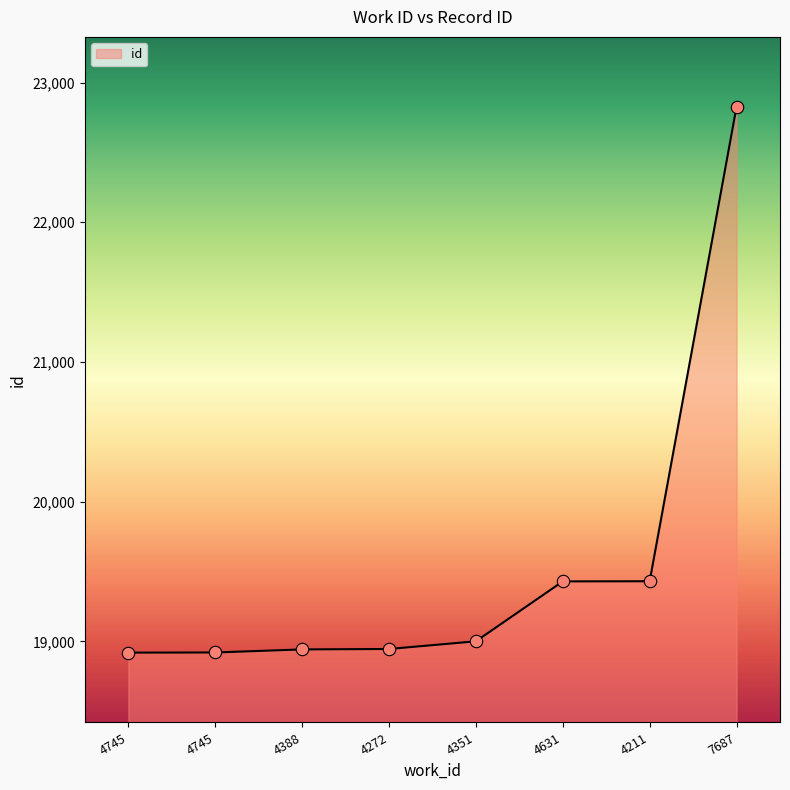

What is the ratio of the value at 4631 to the value at 4272?

1.0